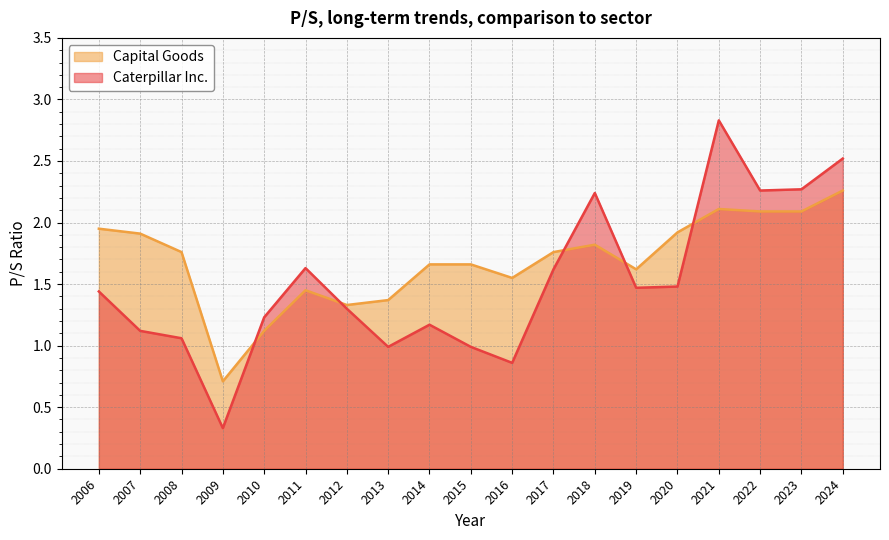

At which label is Caterpillar Inc. closest to 1?

2013